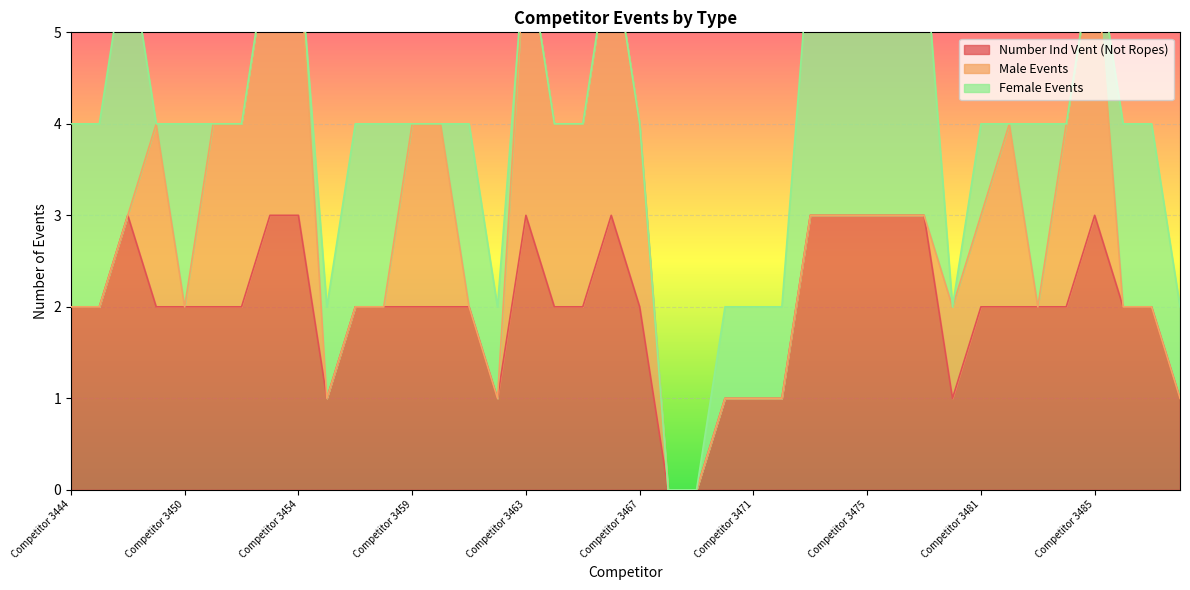

What is the difference between the maximum and minimum values in the Female Events series?

3